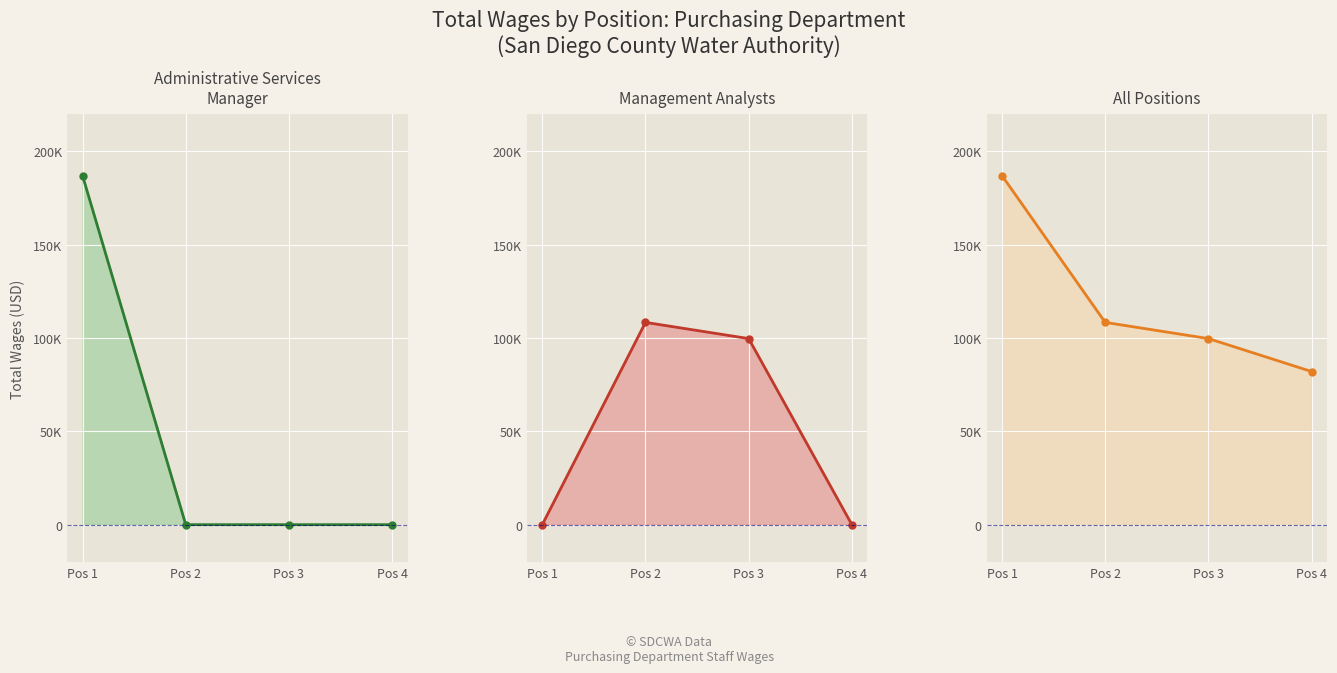

Is it true that the value at Pos 1 is 186981?

True